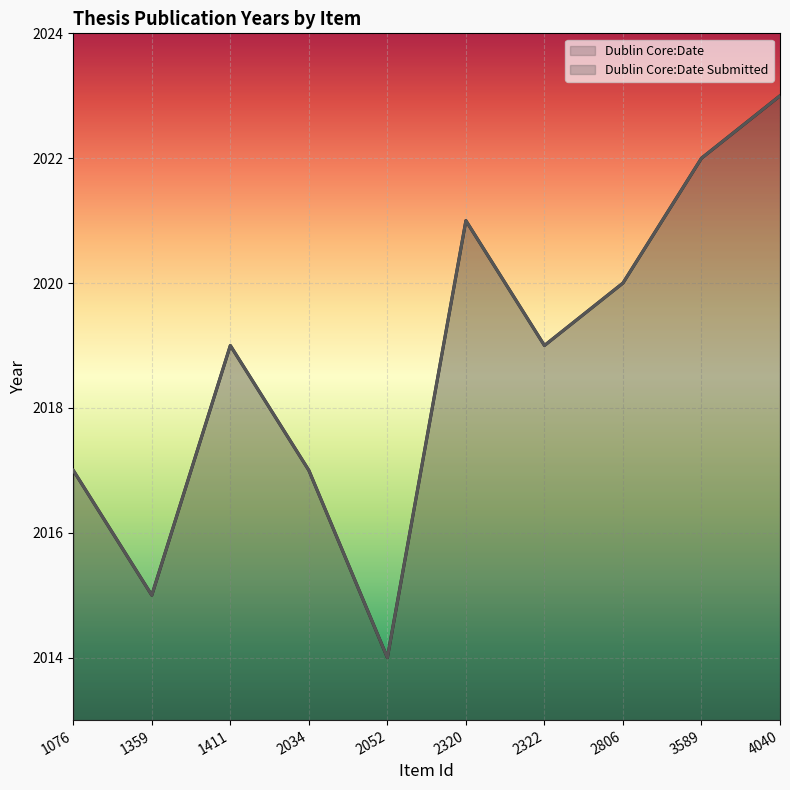

What is the difference between the Dublin Core:Date values at 2052 and 2806?

6